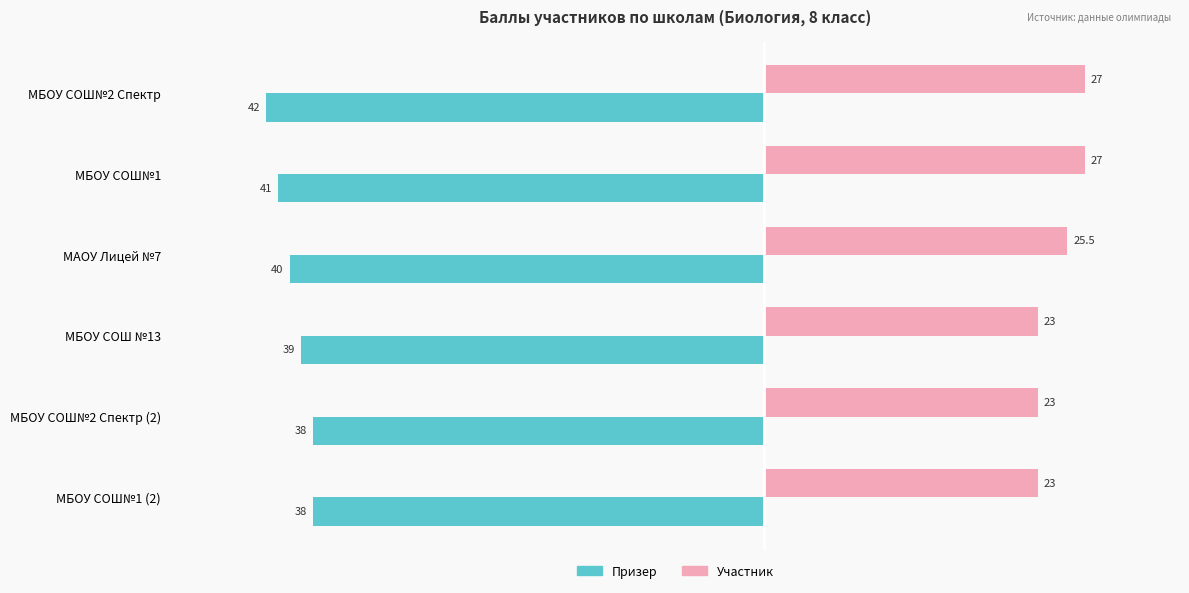

How many values in the Призер series are below -39?

3